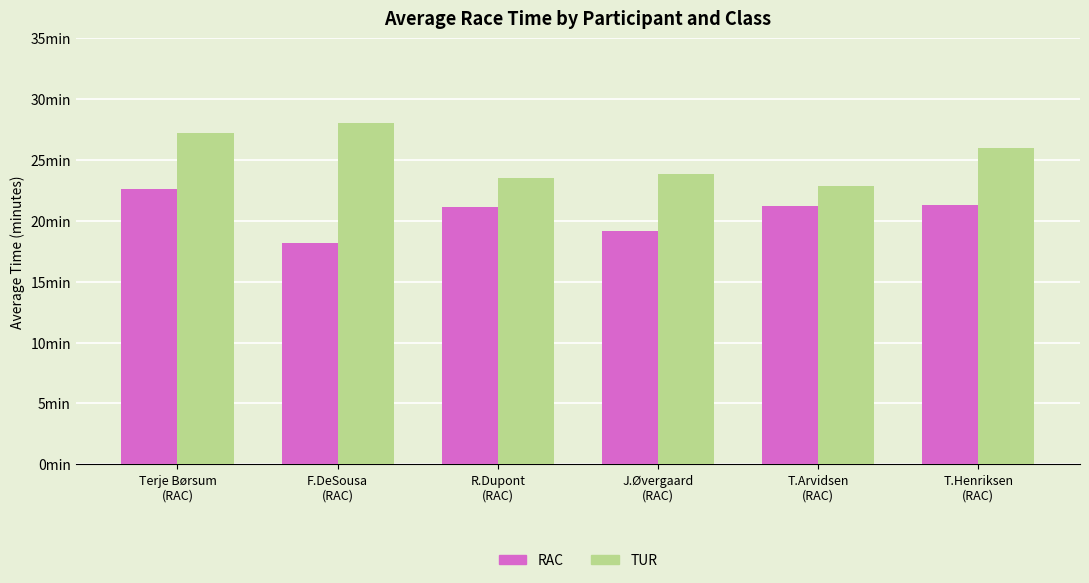

Does the chart contain any negative values?

No